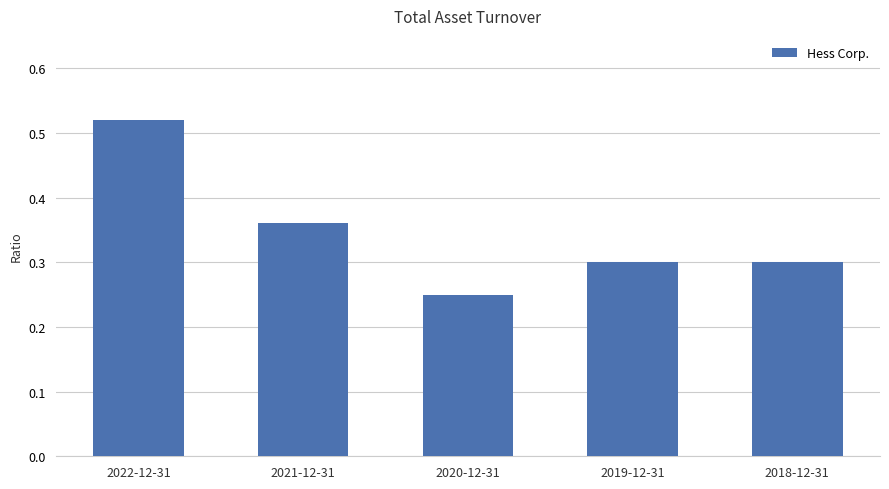

The value at 2019-12-31 is 0.1. True or false?

False